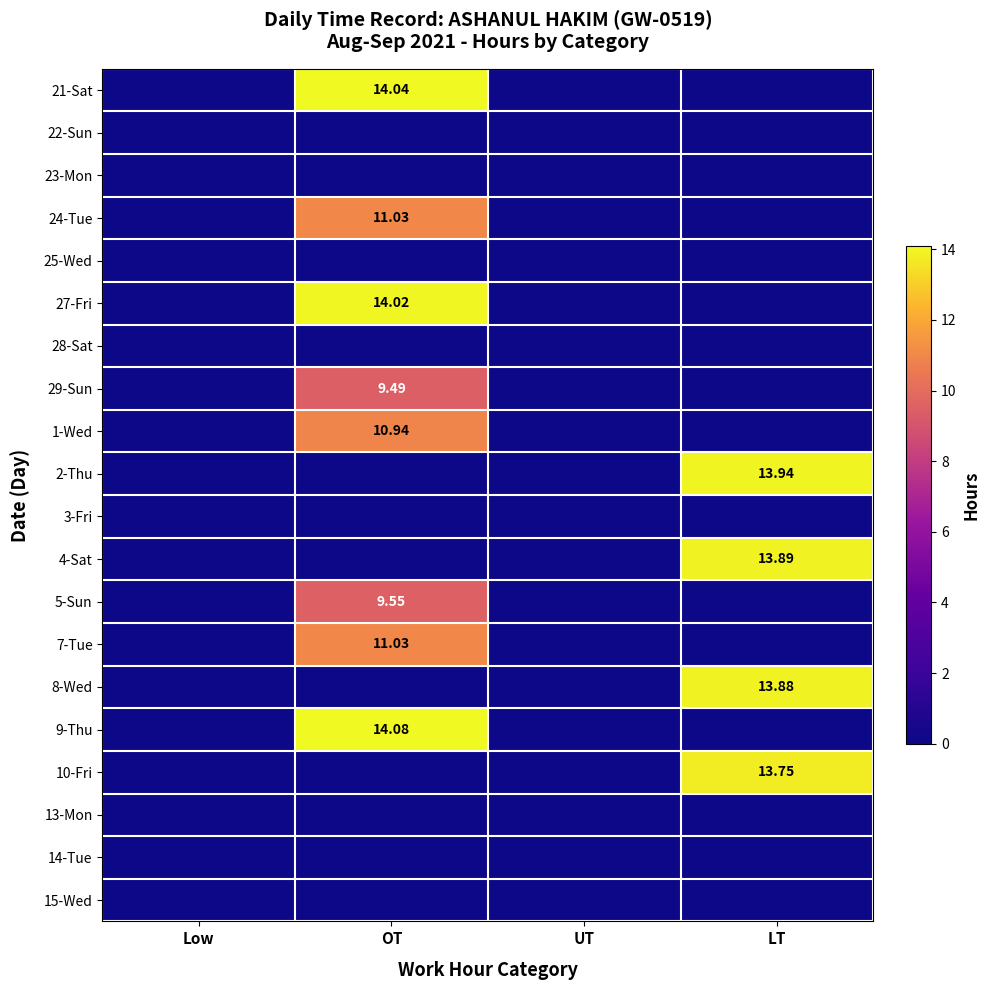

True or false: 24-Tue has a value of 0.0 at UT.

True